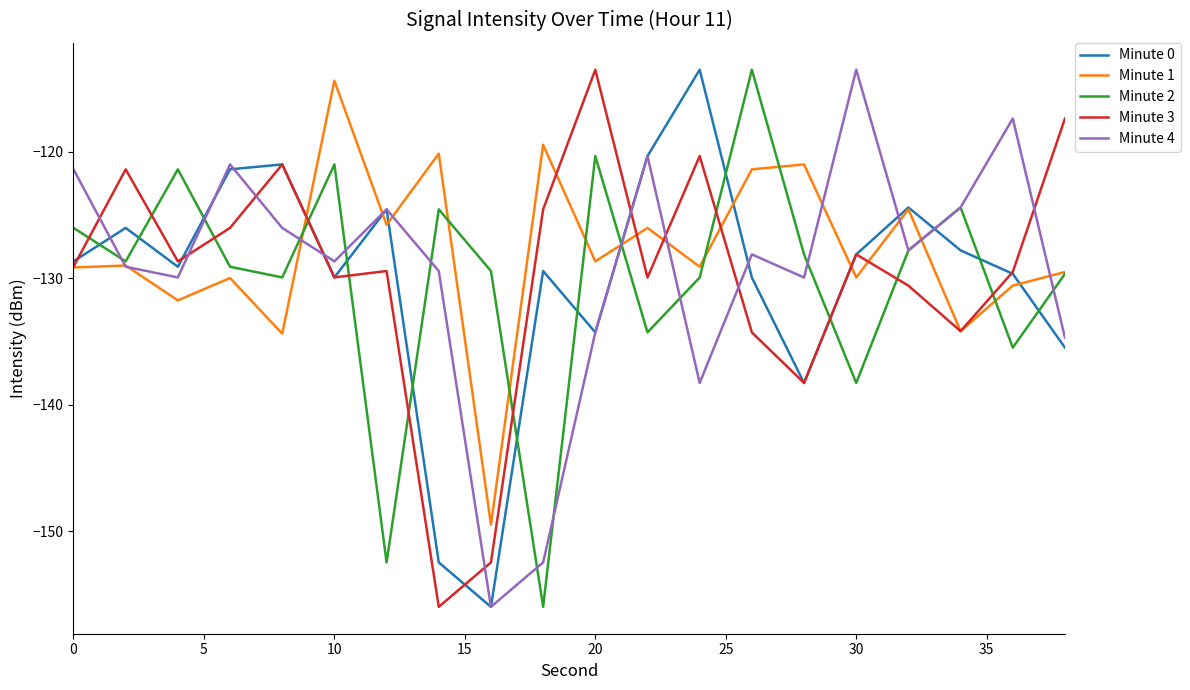

True or false: Minute 0 and Minute 4 cross at least once.

True